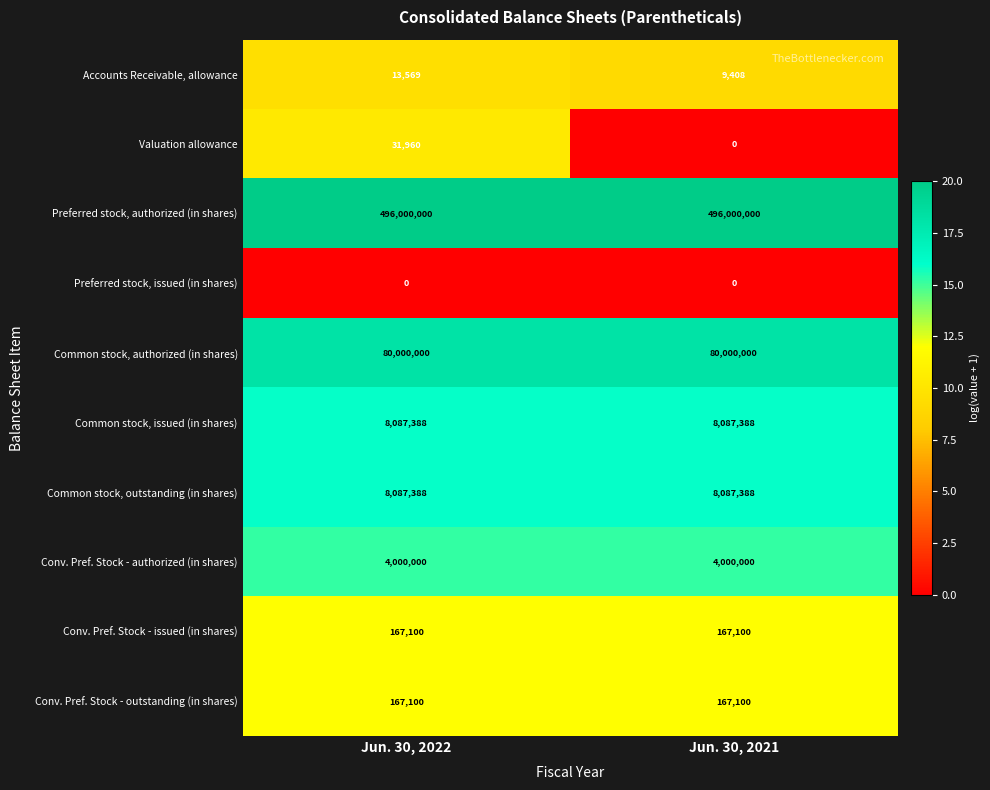

What is the spread (max minus min) of values at Jun. 30, 2022?

496000000